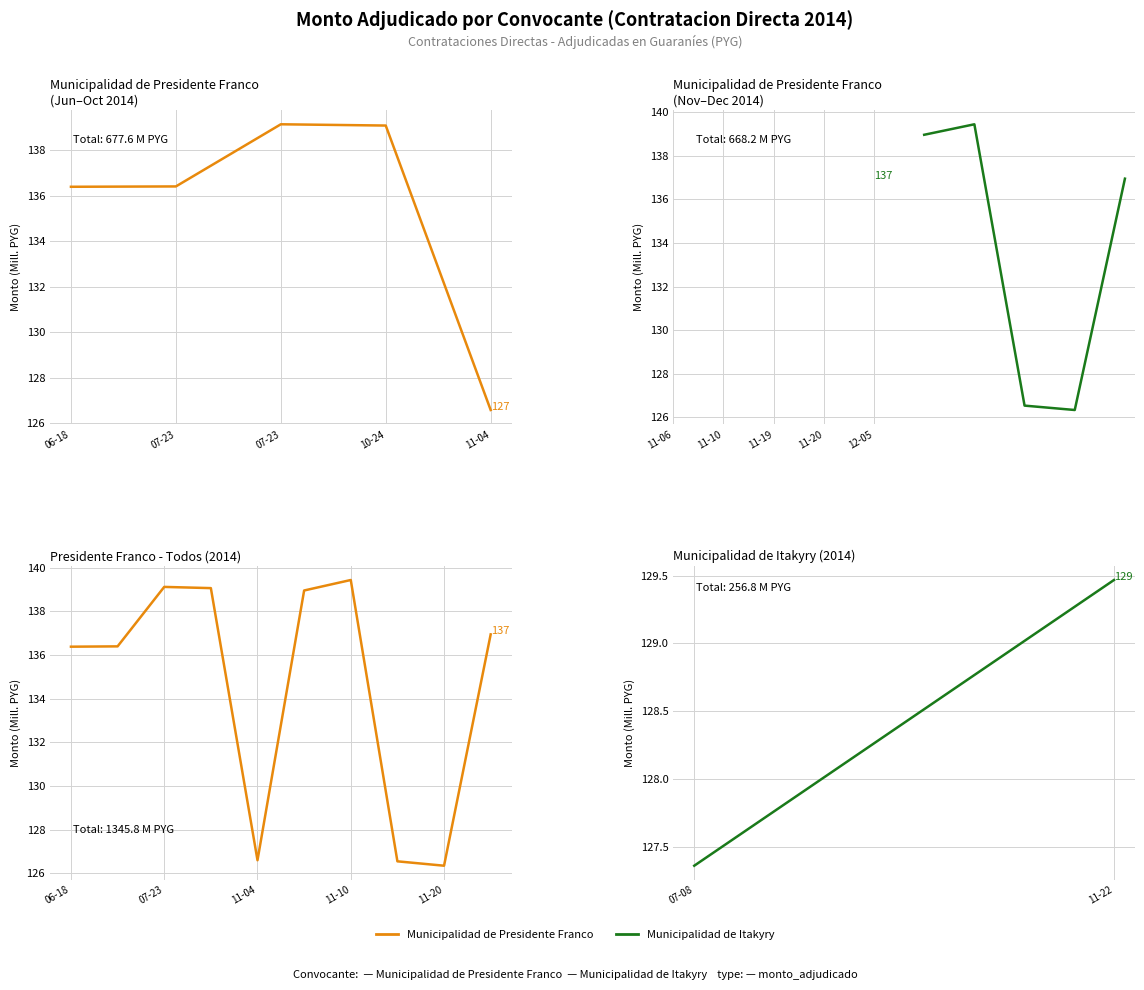

Does the chart have visible grid lines?

Yes